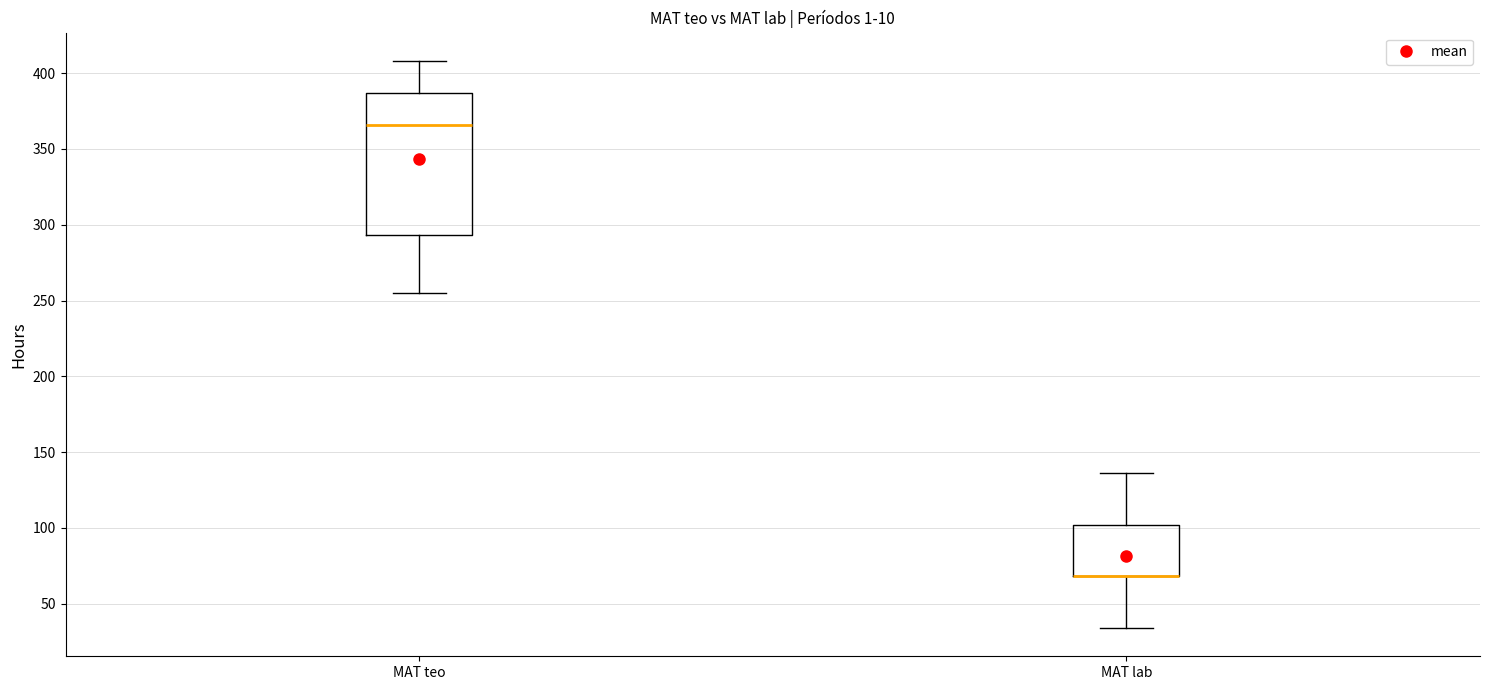

Comparing the boxes themselves (not the whiskers), which one is the tallest?

MAT teo